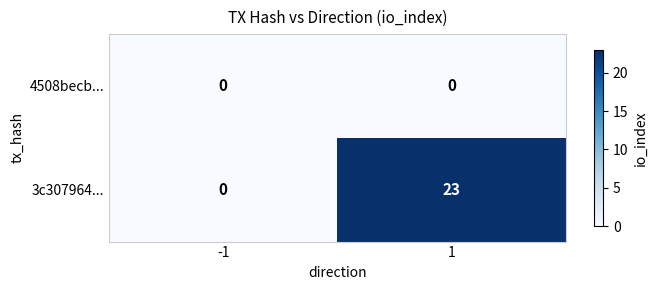

What is the total value across all series at 1?

23